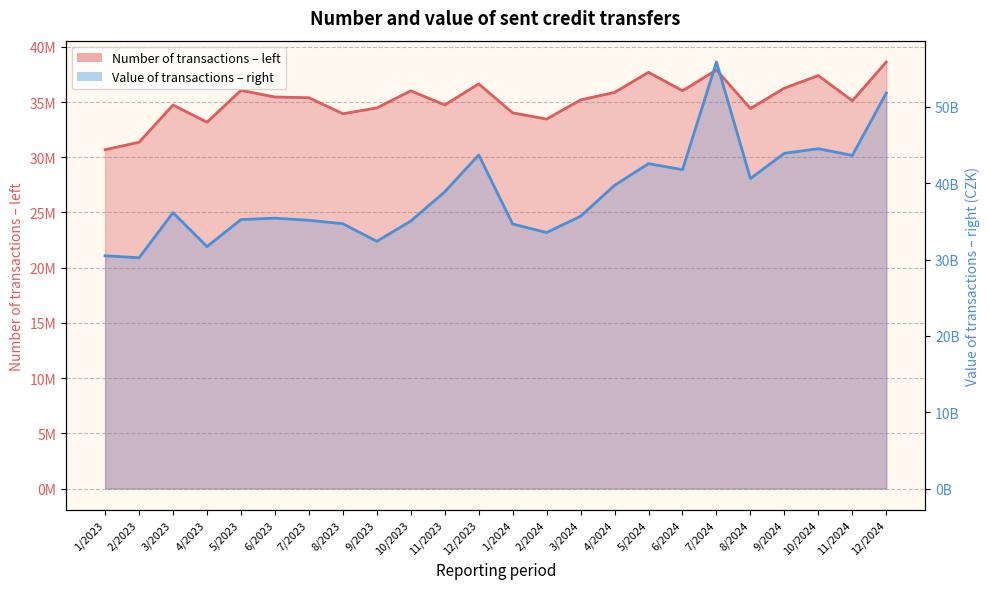

List the series in order of their overall mean, lowest first.

Number of transactions, Value of transactions